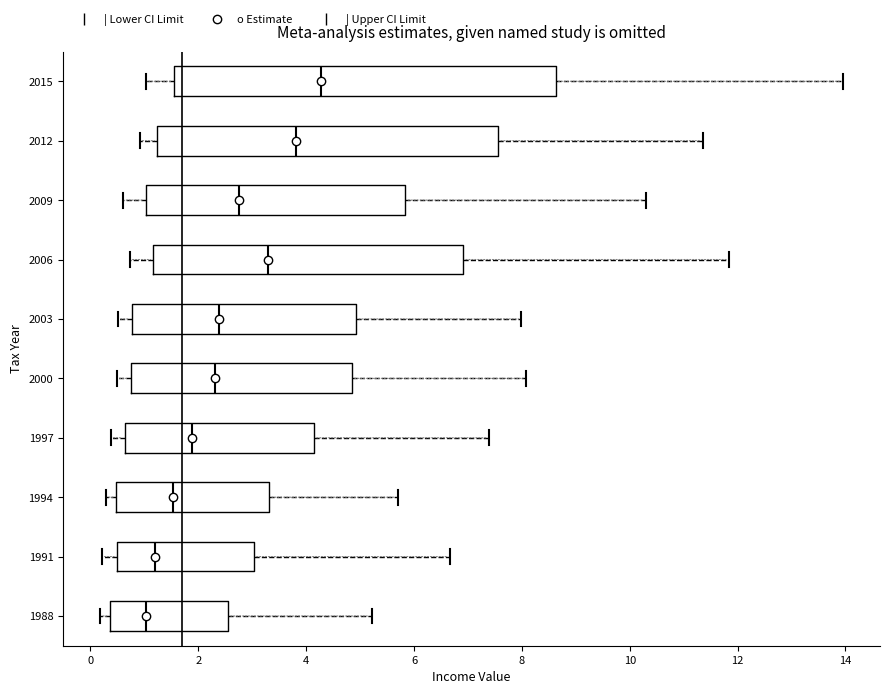

Reading bottom to top, read every box against the x-axis: the position of its median line, the range the box covers, and the ends of its whiskers. The values are not printed on the chart, so give them approximately, as read against the axis.

1988: median 1.0, box 0.4 to 2.6, whiskers 0.2 to 5.2
1991: median 1.2, box 0.4 to 3.0, whiskers 0.2 to 6.6
1994: median 1.6, box 0.4 to 3.4, whiskers 0.2 to 5.8
1997: median 1.8, box 0.6 to 4.2, whiskers 0.4 to 7.4
2000: median 2.4, box 0.8 to 4.8, whiskers 0.4 to 8.0
2003: median 2.4, box 0.8 to 5.0, whiskers 0.6 to 8.0
2006: median 3.2, box 1.2 to 7.0, whiskers 0.8 to 11.8
2009: median 2.8, box 1.0 to 5.8, whiskers 0.6 to 10.4
2012: median 3.8, box 1.2 to 7.6, whiskers 1.0 to 11.4
2015: median 4.2, box 1.6 to 8.6, whiskers 1.0 to 14.0